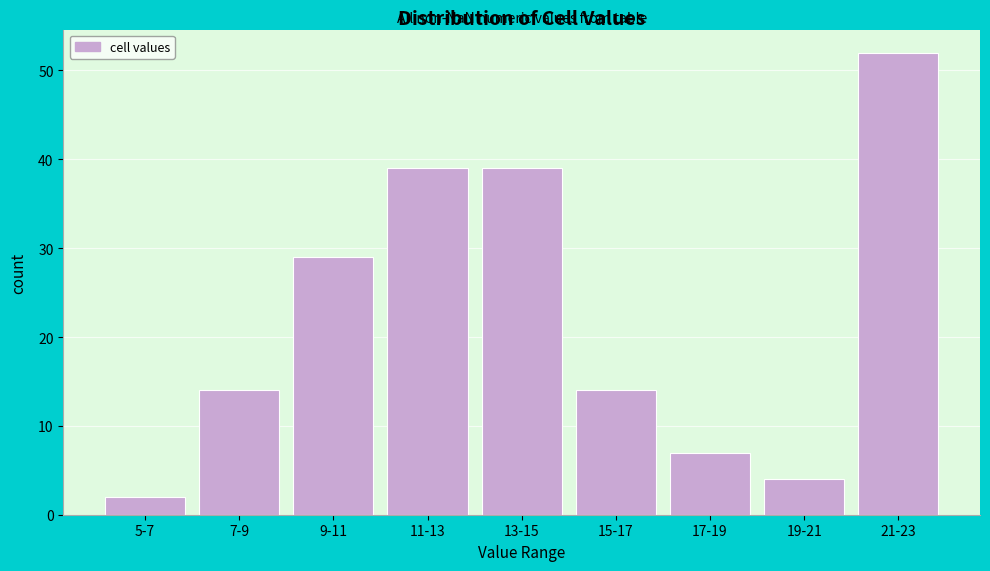

Reading left to right, what are all the values shown in this chart?

2	14	29	39	39	14	7	4	52